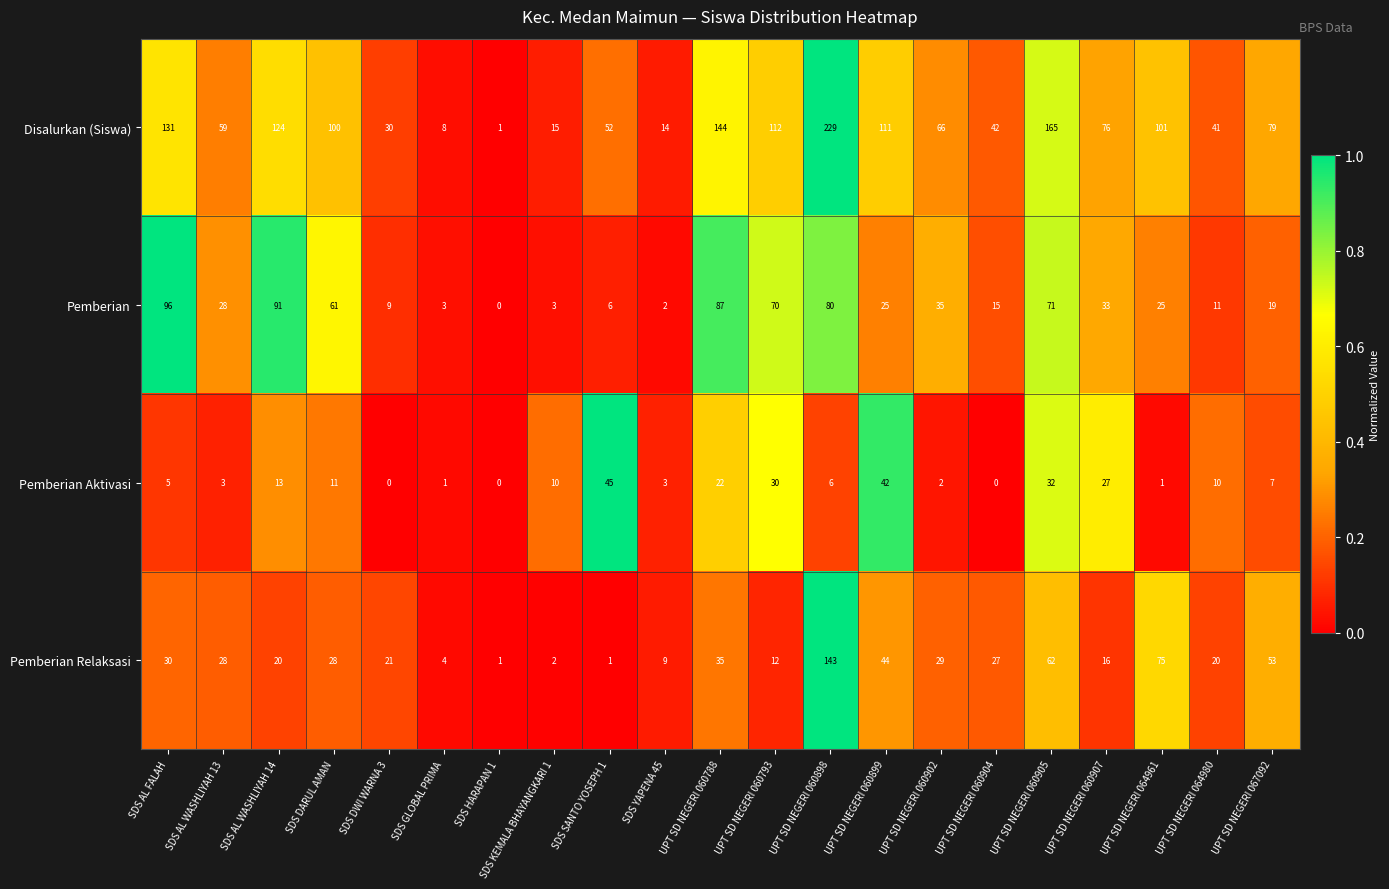

How many series are shown in this chart?

4